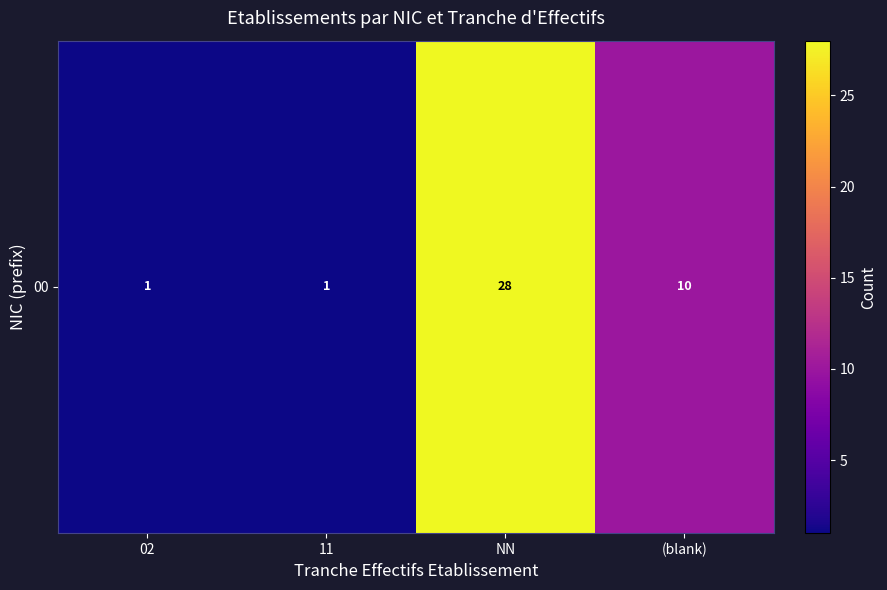

What is the sum of the values at 02 and (blank)?

11